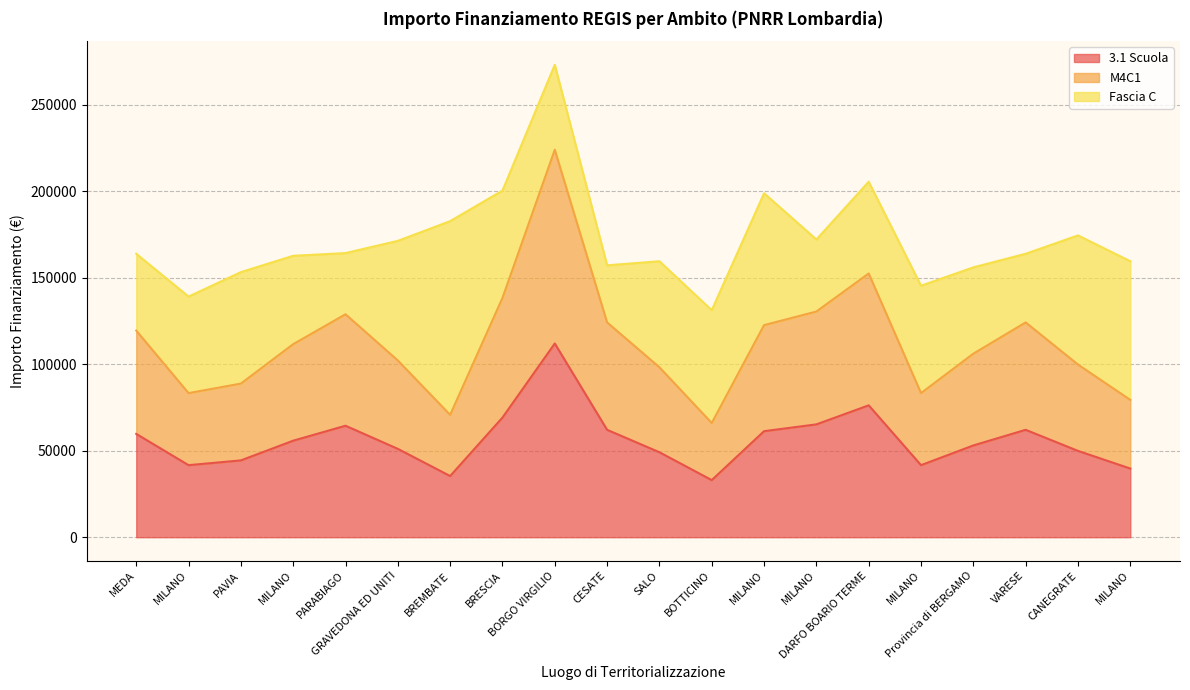

Between BREMBATE and DARFO BOARIO TERME, which is larger?

DARFO BOARIO TERME